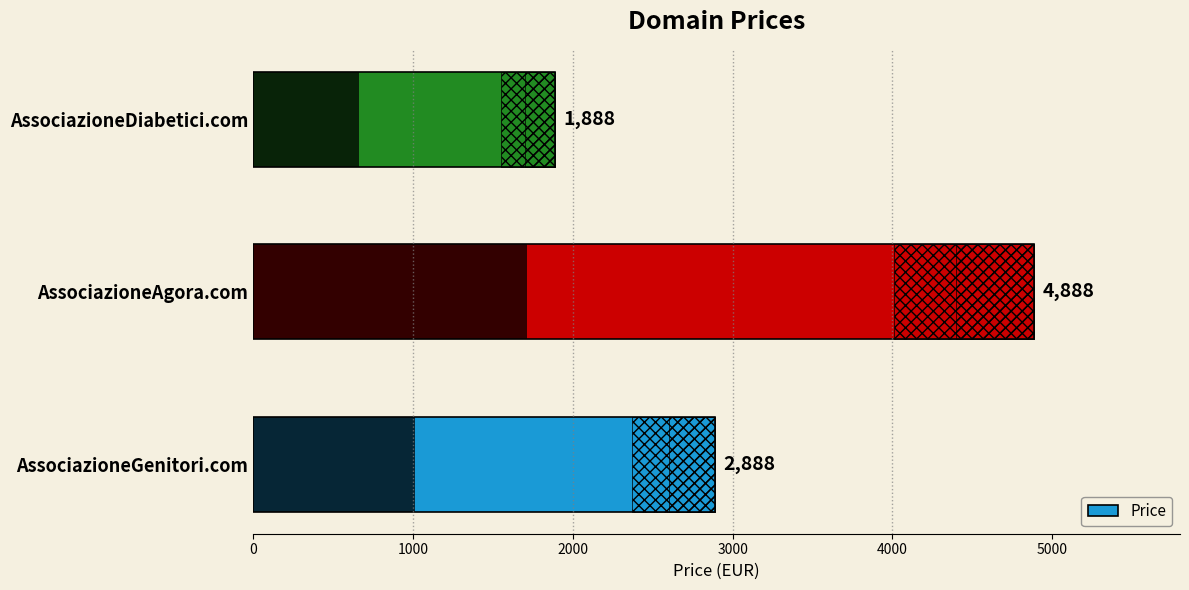

What is the sum of the values at 2000 and 1000?

6776